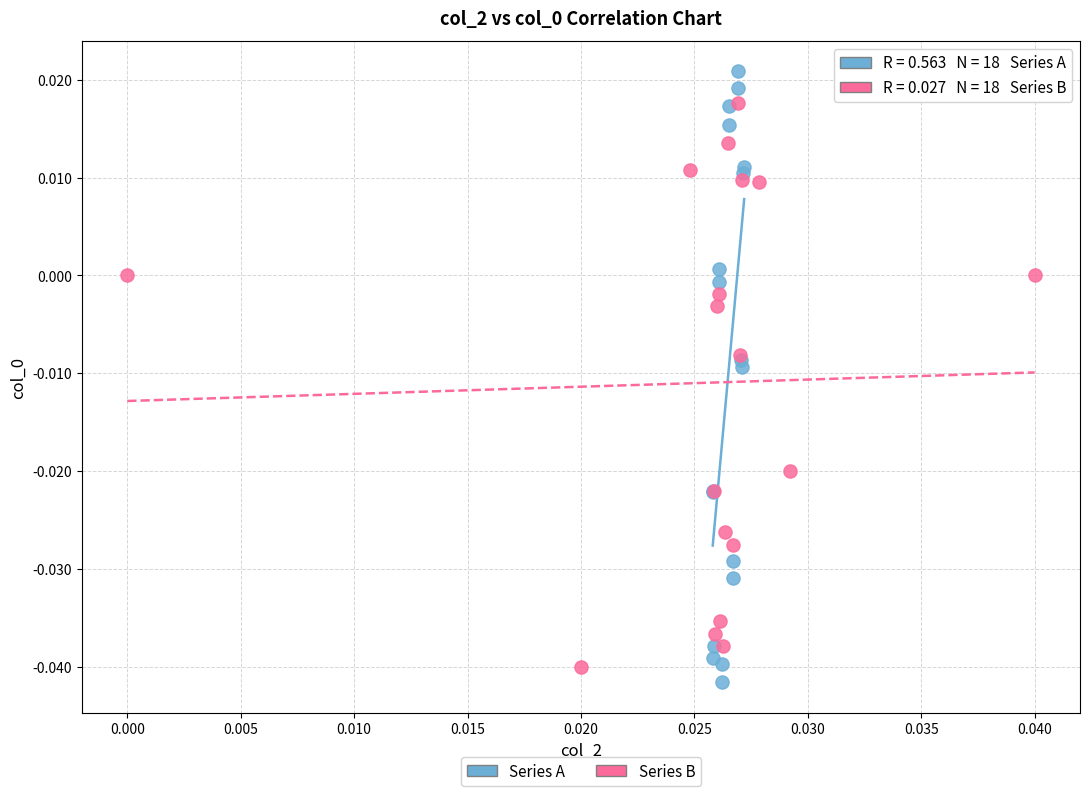

Which series reaches the maximum Y coordinate?

Series A